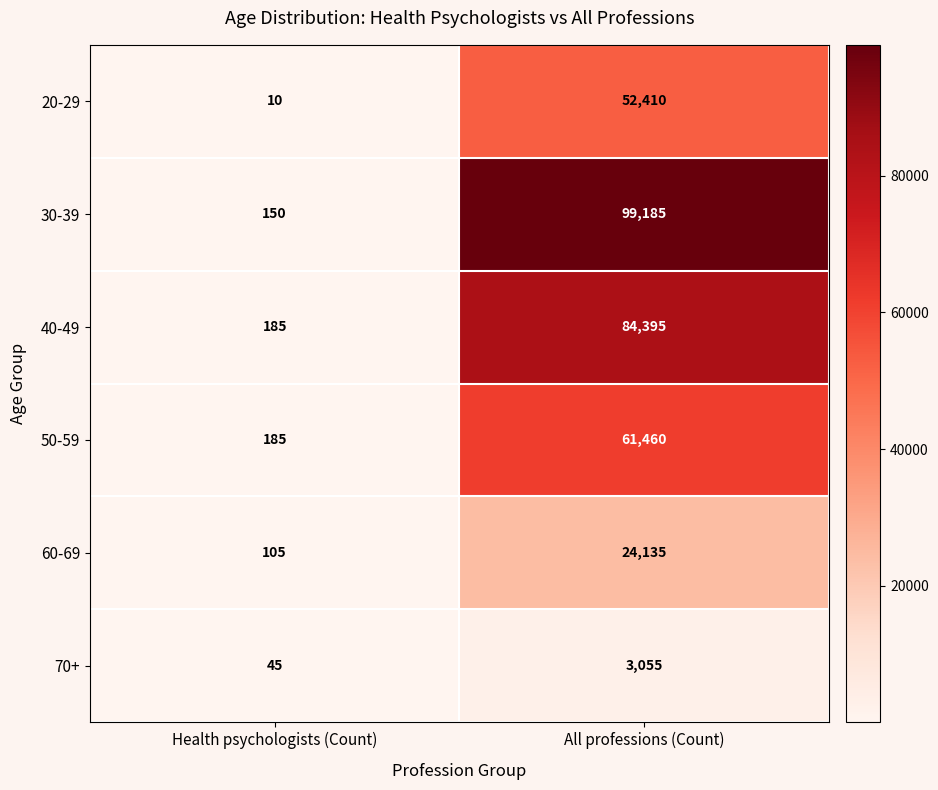

What is the greatest value displayed?

99185